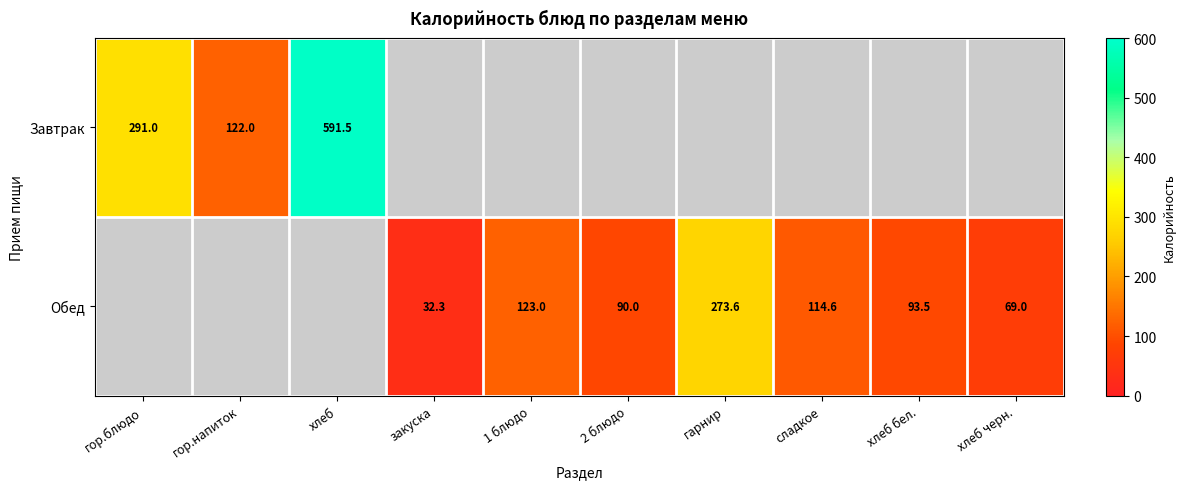

What is the sum of the Обед values at хлеб черн. and гарнир?

342.6